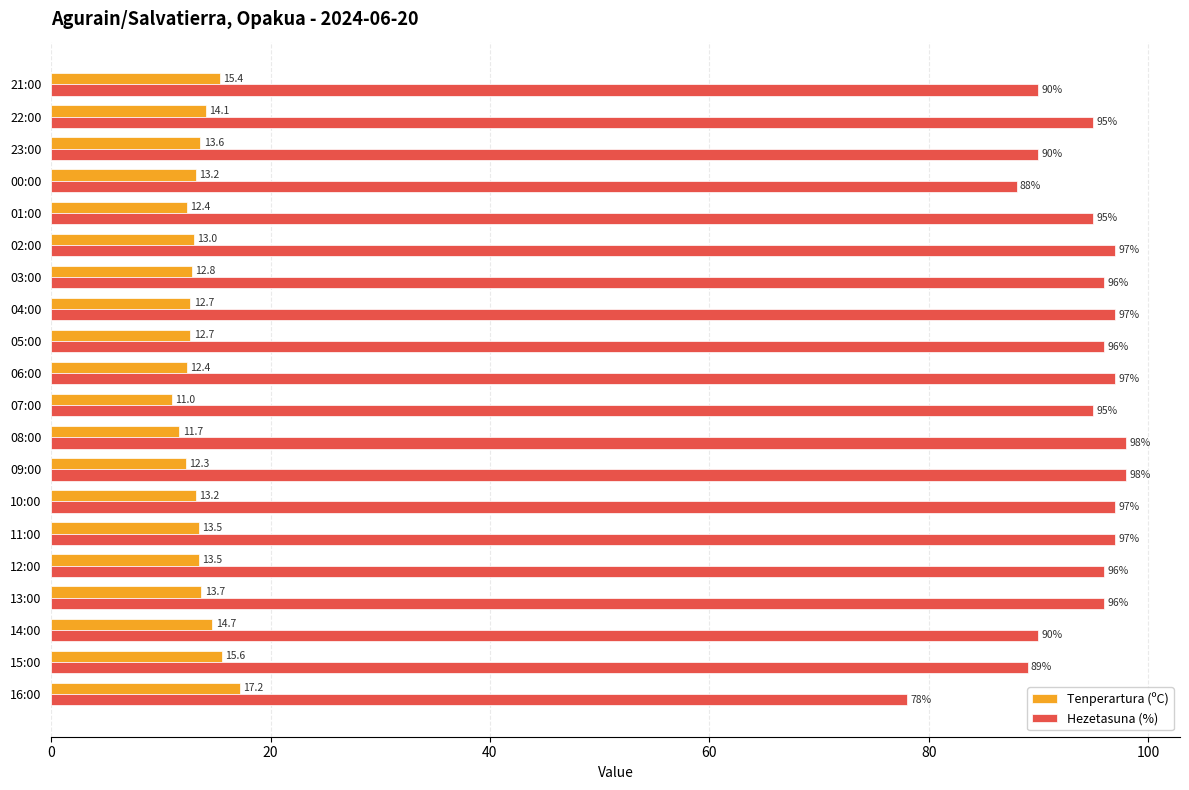

Read the Hezetasuna (%) value at 07:00.

95.0